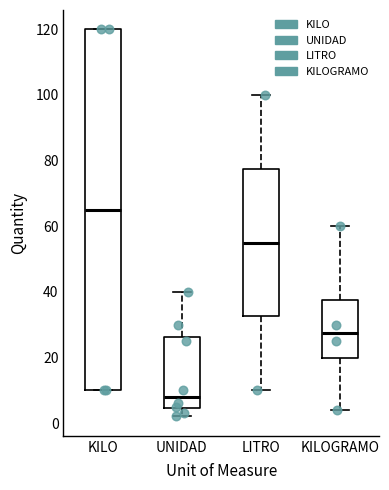

Which box has the highest median line?

KILO